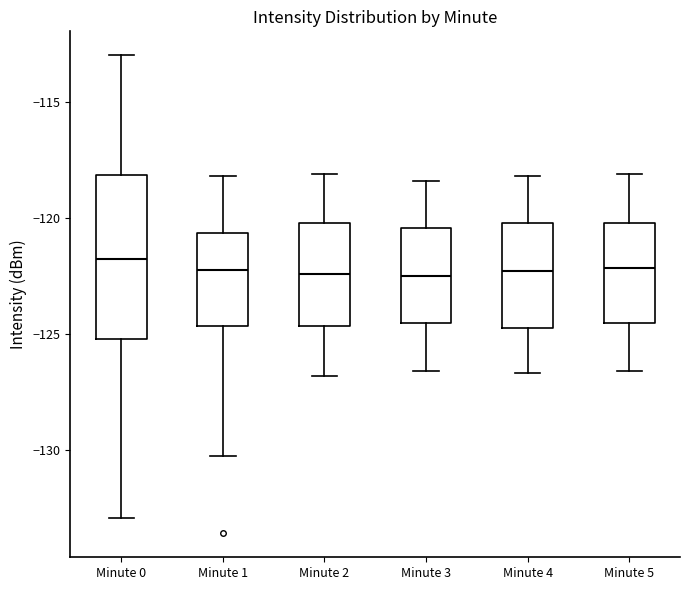

Reading left to right, read every box against the y-axis: the position of its median line, the range the box covers, and the ends of its whiskers. The values are not printed on the chart, so give them approximately, as read against the axis.

Minute 0: median -122.0, box -125.0 to -118.0, whiskers -133.0 to -113.0
Minute 1: median -122.0, box -124.5 to -120.5, whiskers -130.5 to -118.0
Minute 2: median -122.5, box -124.5 to -120.0, whiskers -127.0 to -118.0
Minute 3: median -122.5, box -124.5 to -120.5, whiskers -126.5 to -118.5
Minute 4: median -122.5, box -124.5 to -120.0, whiskers -126.5 to -118.0
Minute 5: median -122.0, box -124.5 to -120.0, whiskers -126.5 to -118.0